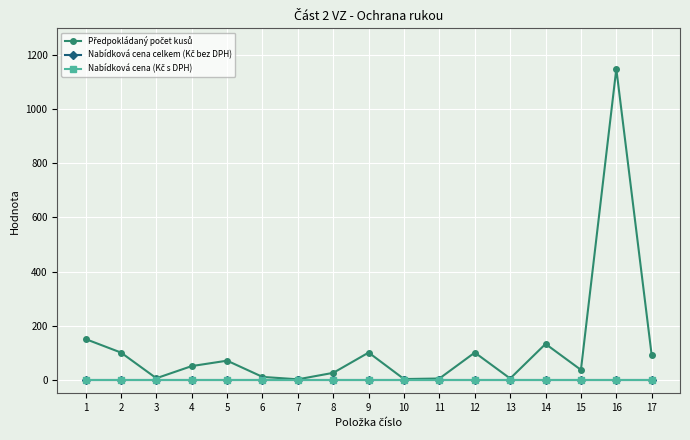

Rank the categories by Předpokládaný počet kusů value from highest to lowest.

16, 1, 14, 2, 9, 12, 17, 5, 4, 15, 8, 6, 3, 11, 13, 10, 7